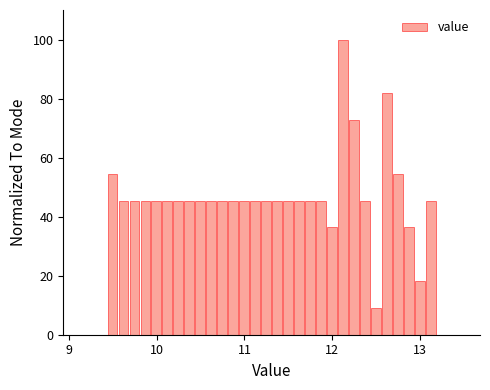

Around what value on the x-axis is the tallest bar? Give the approximate position of its centre, as read against the axis.

12.1